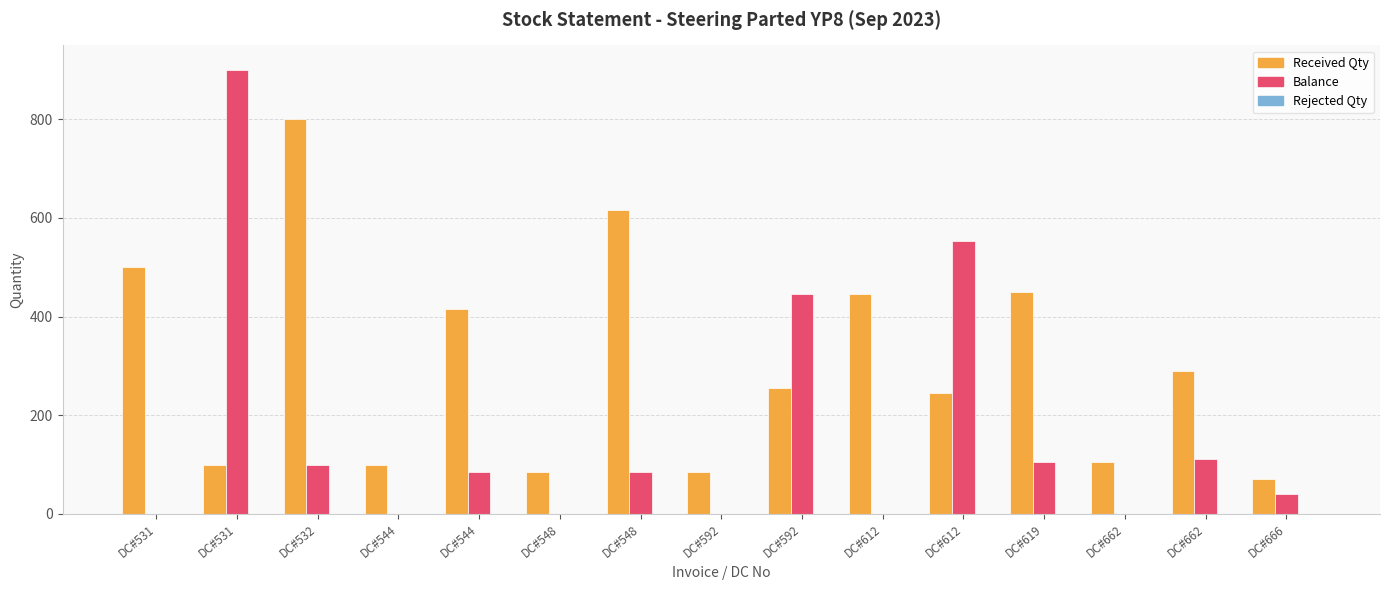

Reading left to right, extract all data points from this chart.

Received Qty: DC#531=500	DC#531=100	DC#532=800	DC#544=100	DC#544=416	DC#548=84	DC#548=616	DC#592=84	DC#592=255	DC#612=445	DC#612=246	DC#619=449	DC#662=105	DC#662=289	DC#666=71
Balance: DC#531=0	DC#531=900	DC#532=100	DC#544=0	DC#544=84	DC#548=0	DC#548=84	DC#592=0	DC#592=445	DC#612=0	DC#612=554	DC#619=105	DC#662=0	DC#662=111	DC#666=40
Rejected Qty: DC#531=0	DC#531=0	DC#532=0	DC#544=0	DC#544=0	DC#548=0	DC#548=0	DC#592=0	DC#592=0	DC#612=0	DC#612=0	DC#619=0	DC#662=0	DC#662=0	DC#666=0